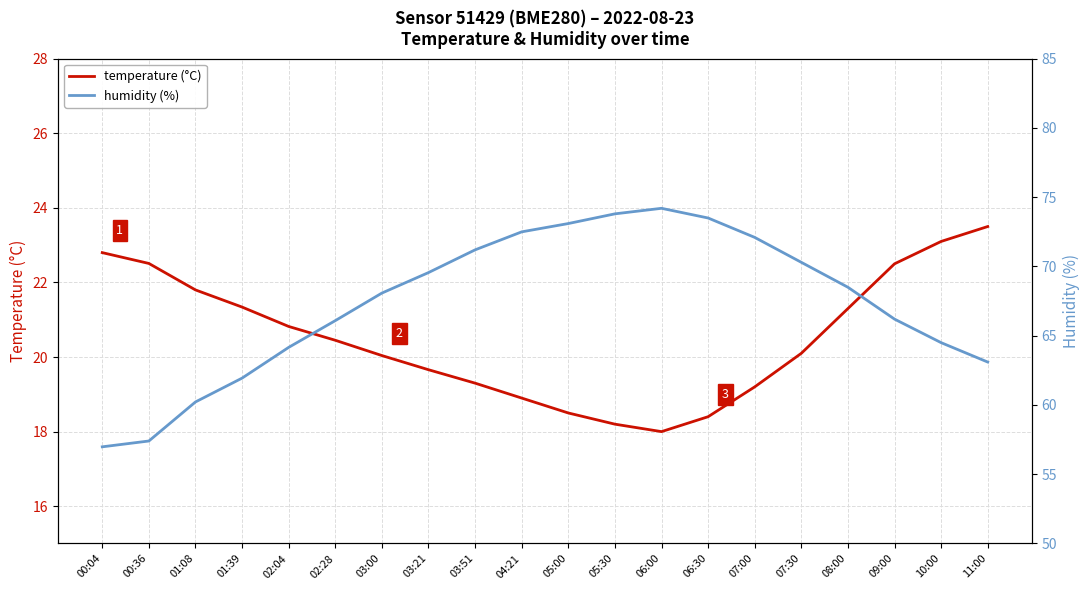

What is the maximum value for humidity (%)?

74.2